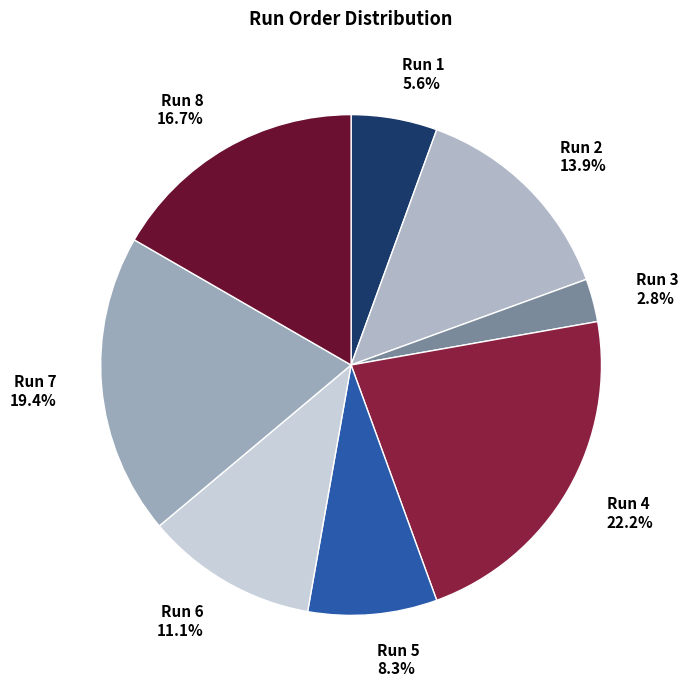

True or false: Run 1 accounts for 1% of the total.

False